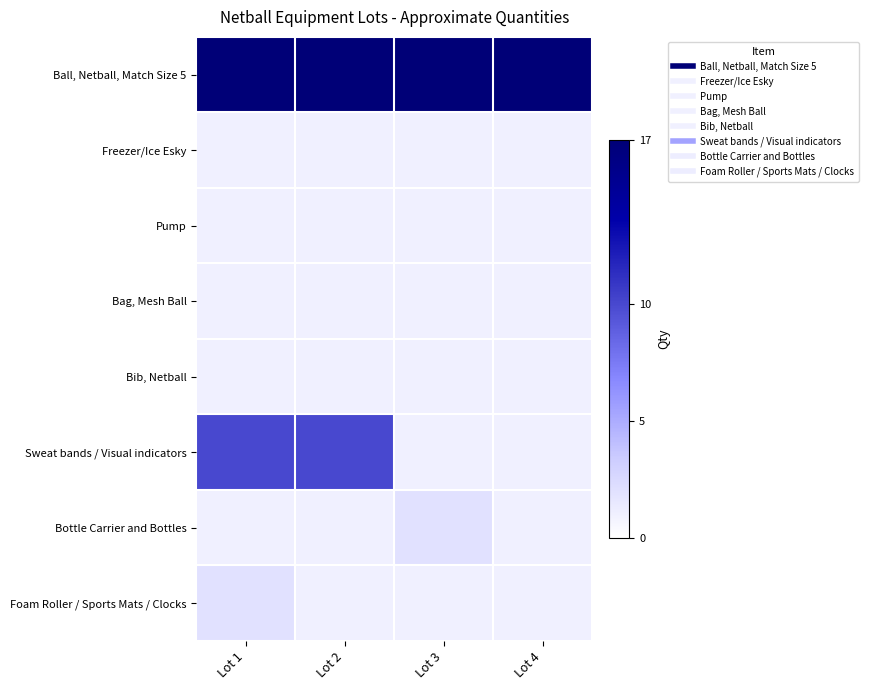

Reading left to right, list all the values displayed in this chart.

Ball, Netball, Match Size 5: Lot 1=17	Lot 2=17	Lot 3=17	Lot 4=17
Freezer/Ice Esky: Lot 1=1	Lot 2=1	Lot 3=1	Lot 4=1
Pump: Lot 1=1	Lot 2=1	Lot 3=1	Lot 4=1
Bag, Mesh Ball: Lot 1=1	Lot 2=1	Lot 3=1	Lot 4=1
Bib, Netball: Lot 1=1	Lot 2=1	Lot 3=1	Lot 4=1
Sweat bands / Visual indicators: Lot 1=10	Lot 2=10	Lot 3=1	Lot 4=1
Bottle Carrier and Bottles: Lot 1=1	Lot 2=1	Lot 3=2	Lot 4=1
Foam Roller / Sports Mats / Clocks: Lot 1=2	Lot 2=1	Lot 3=1	Lot 4=1